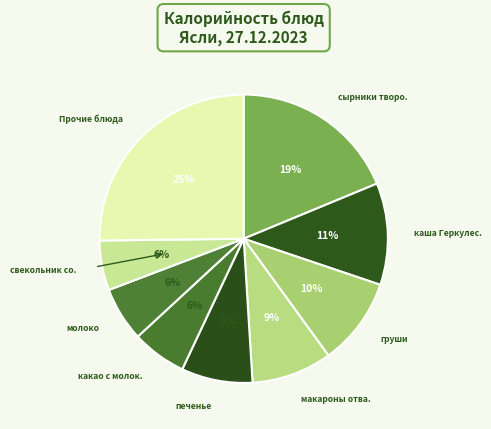

Count the number of slices in the pie.

9